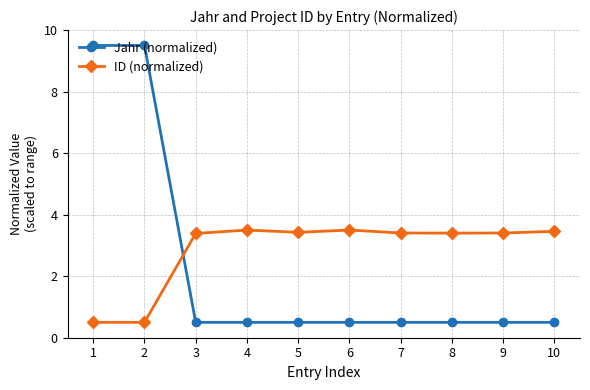

What is the difference between the maximum and minimum values in the ID (normalized) series?

3.0